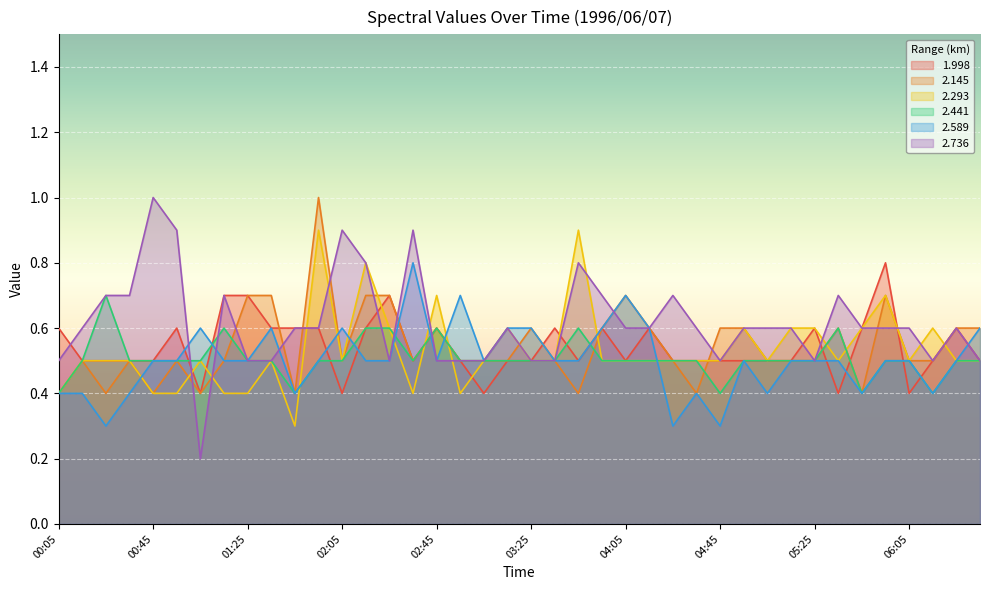

Read the 2.145 value at 00:55.

0.5